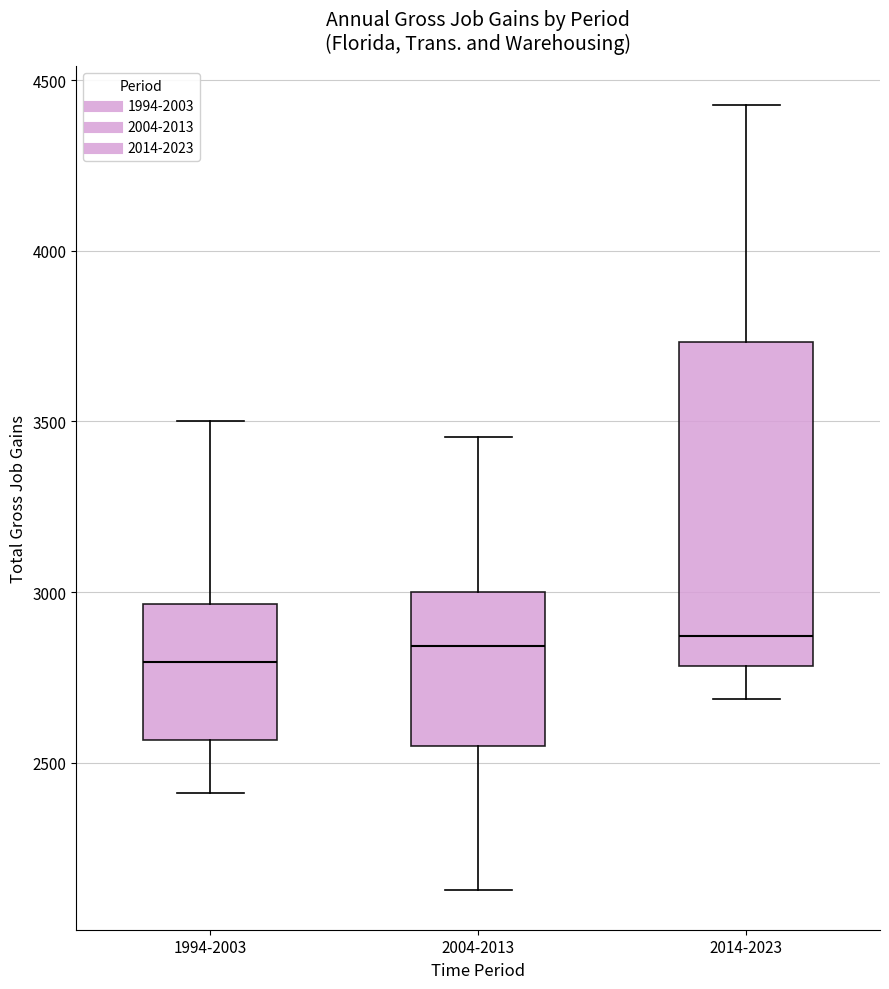

Comparing the boxes themselves (not the whiskers), which one is the tallest?

2014-2023